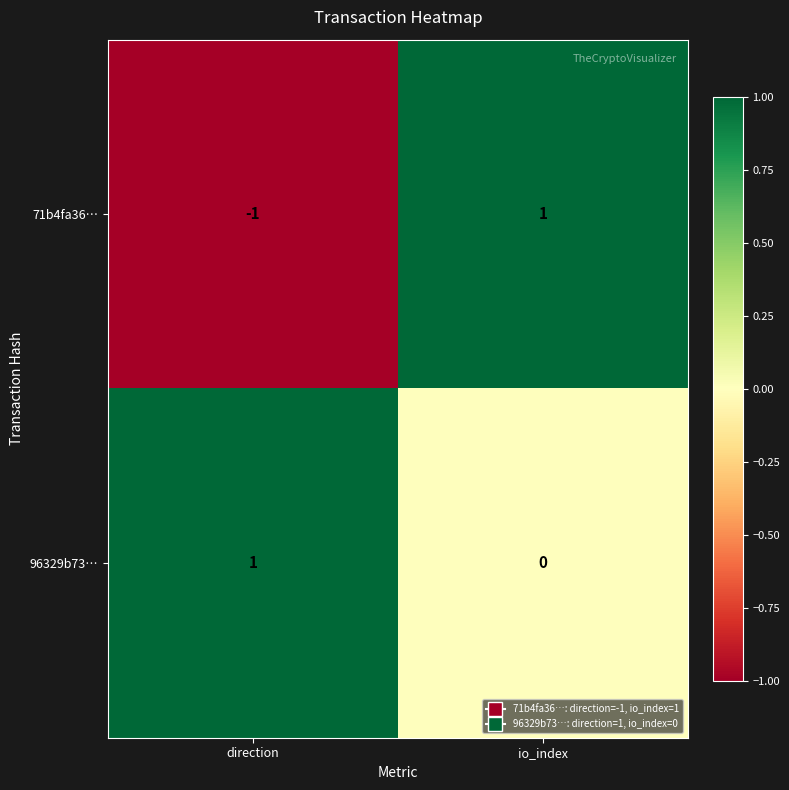

What is the greatest value displayed?

1